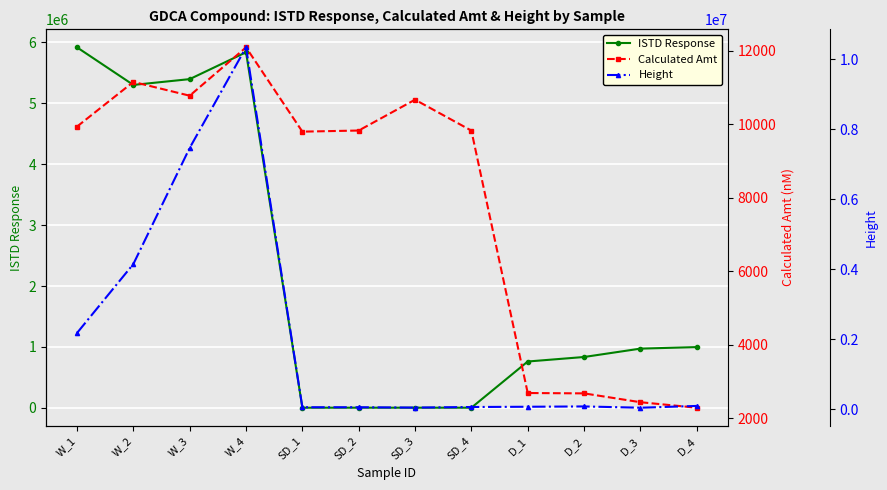

At W_2, list the series in order from smallest to largest.

Calculated Amt, Height, ISTD Response